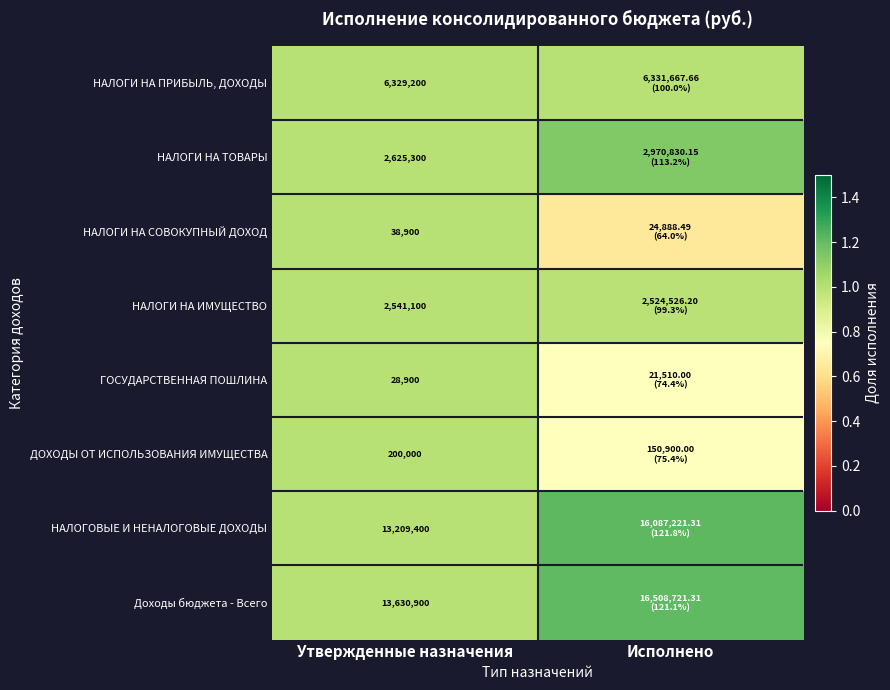

How many data points in НАЛОГОВЫЕ И НЕНАЛОГОВЫЕ ДОХОДЫ are above 1?

1